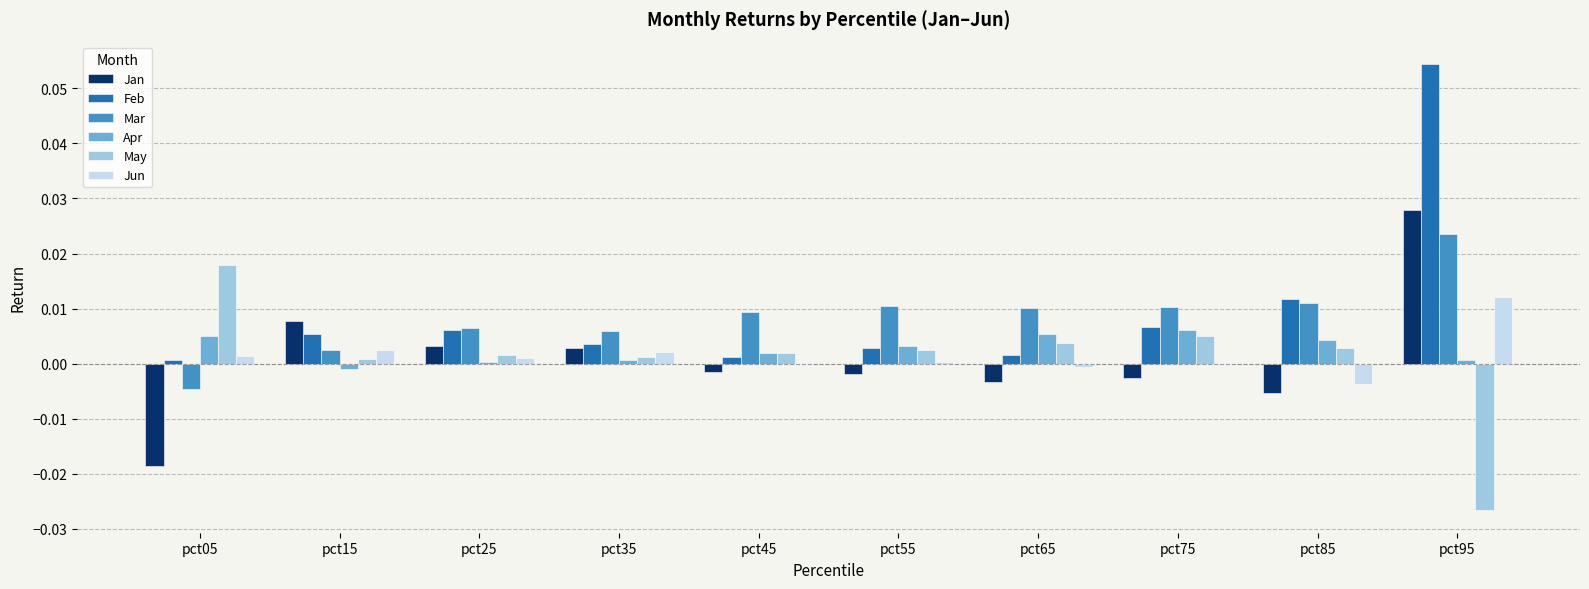

At which label does Feb reach its peak?

pct95